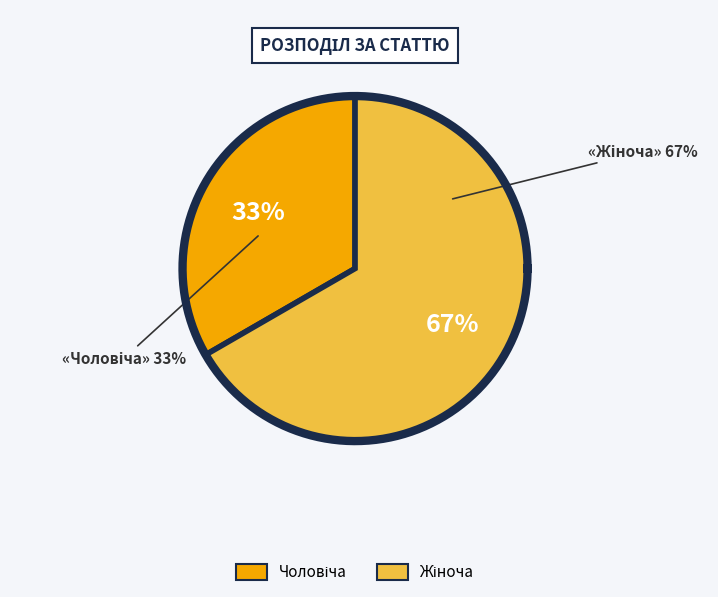

What is the largest slice in the pie chart?

Жіноча